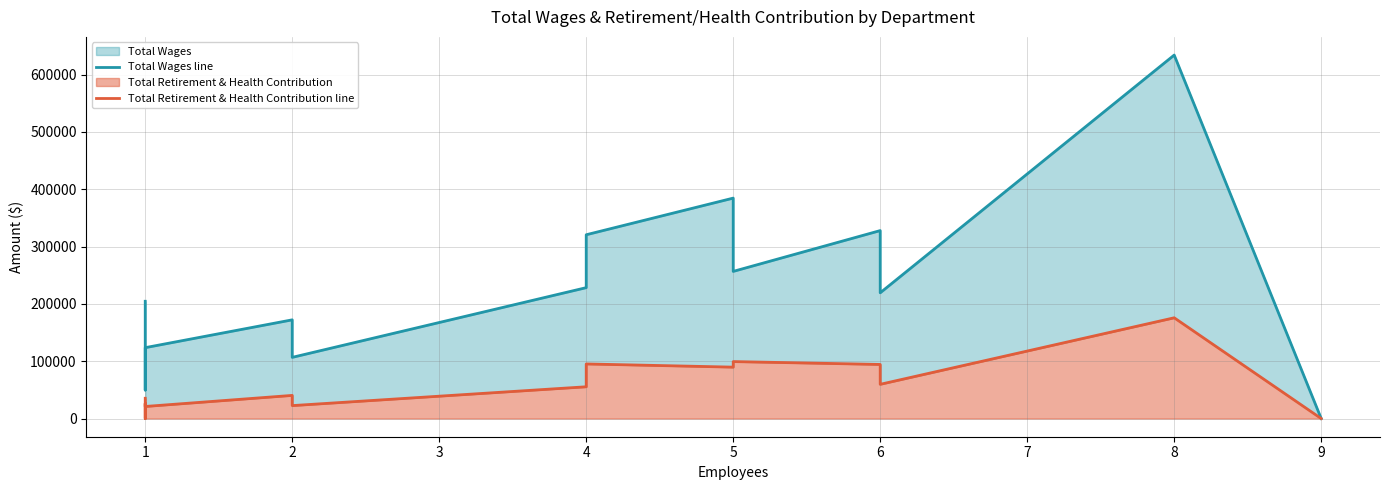

Where is the first local minimum for Total Retirement & Health Contribution line?

1